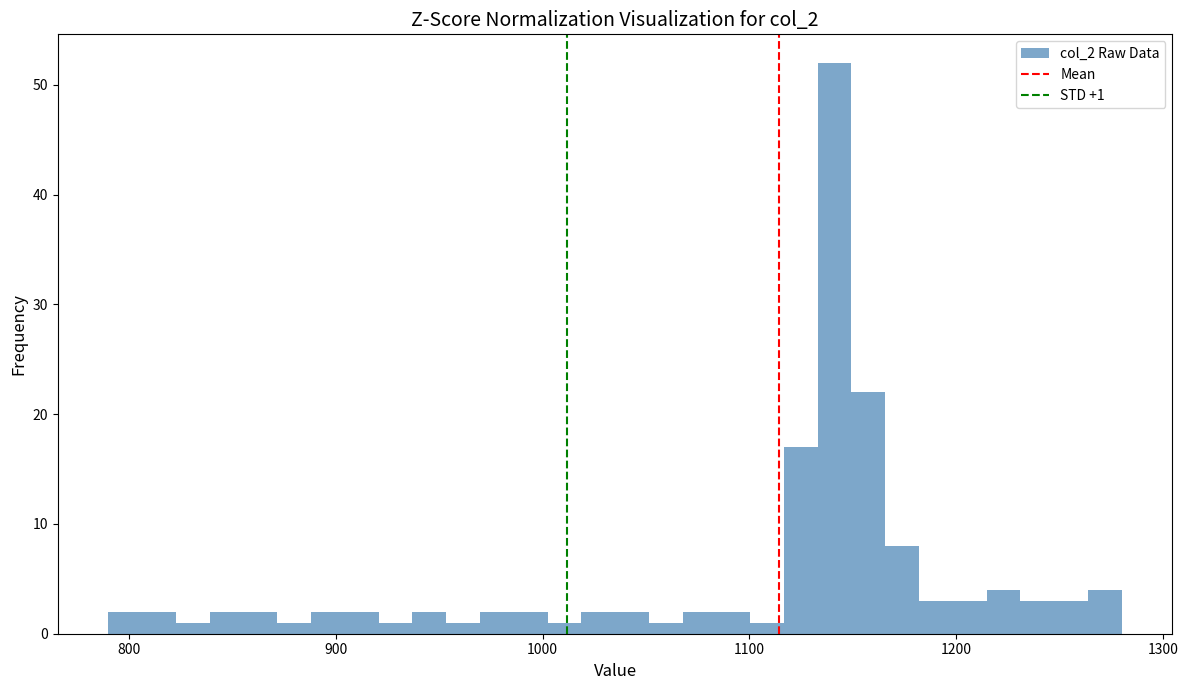

Around what value on the x-axis is the tallest bar? Give the approximate position of its centre, as read against the axis.

1140